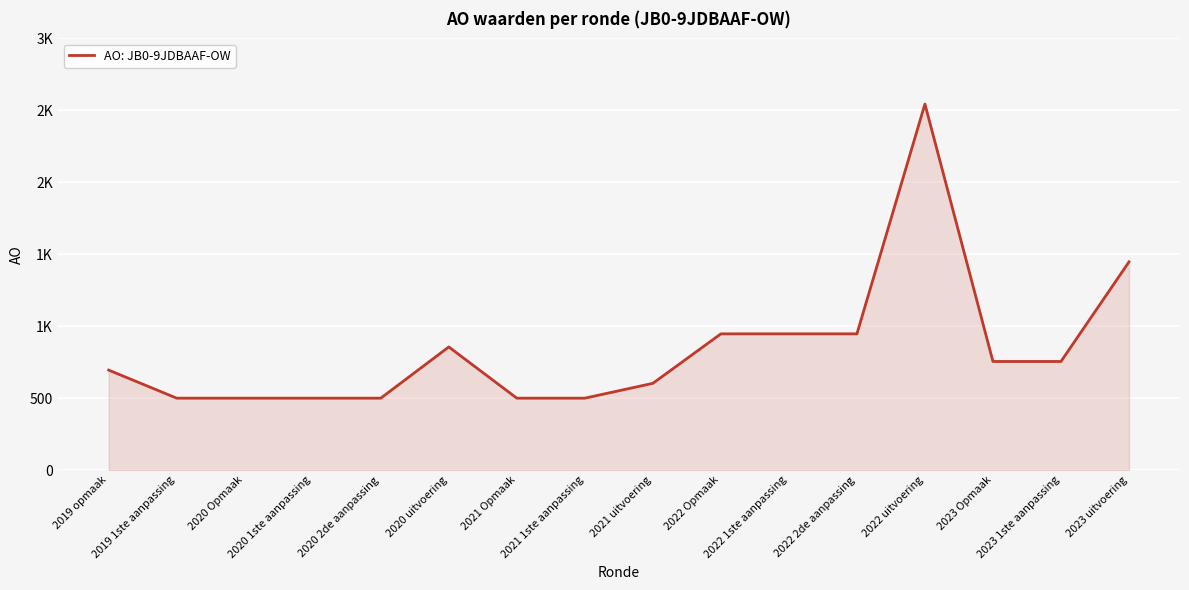

Rank the categories by value from highest to lowest.

2022 uitvoering, 2023 uitvoering, 2022 Opmaak, 2022 1ste aanpassing, 2022 2de aanpassing, 2020 uitvoering, 2023 Opmaak, 2023 1ste aanpassing, 2019 opmaak, 2021 uitvoering, 2019 1ste aanpassing, 2020 Opmaak, 2020 1ste aanpassing, 2020 2de aanpassing, 2021 Opmaak, 2021 1ste aanpassing